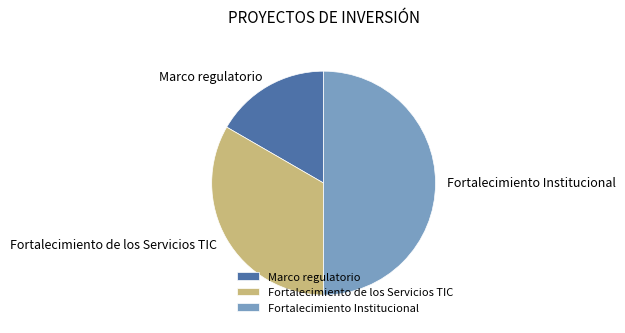

Approximately how many times larger is the value at Marco regulatorio compared to Fortalecimiento Institucional?

0.3